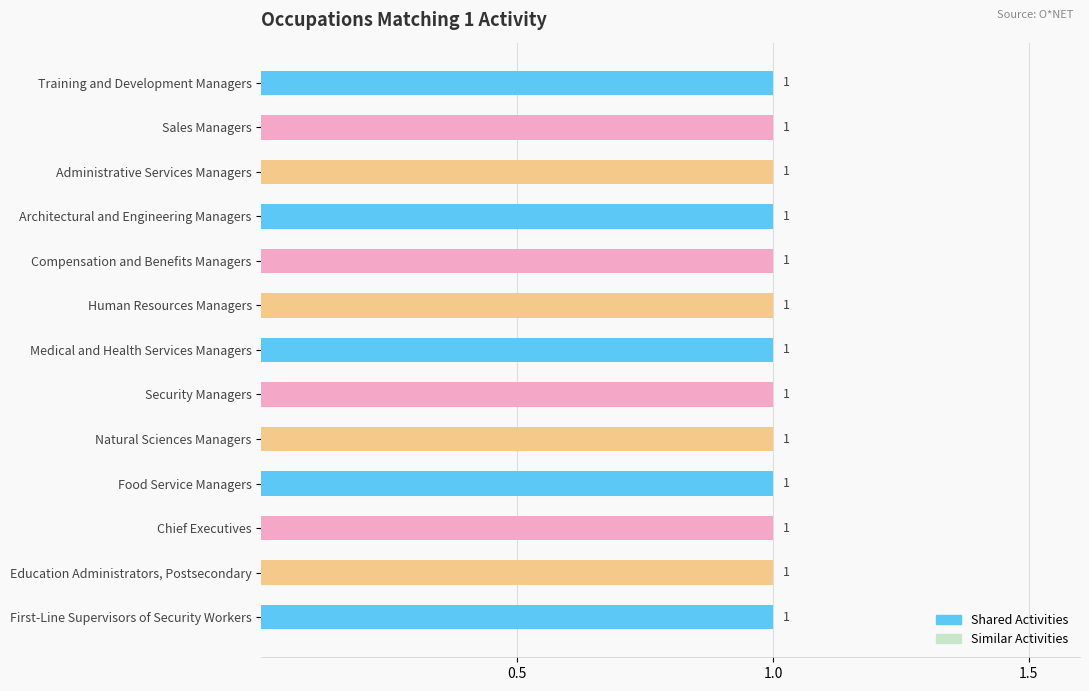

The Shared Activities series shows 1 at Natural Sciences Managers. True or false?

True